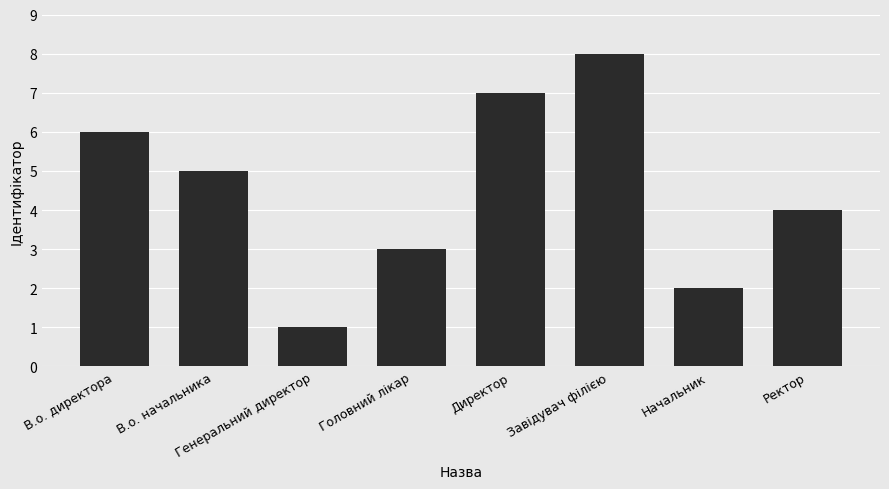

Which label corresponds to the smallest value in the chart?

Генеральний директор